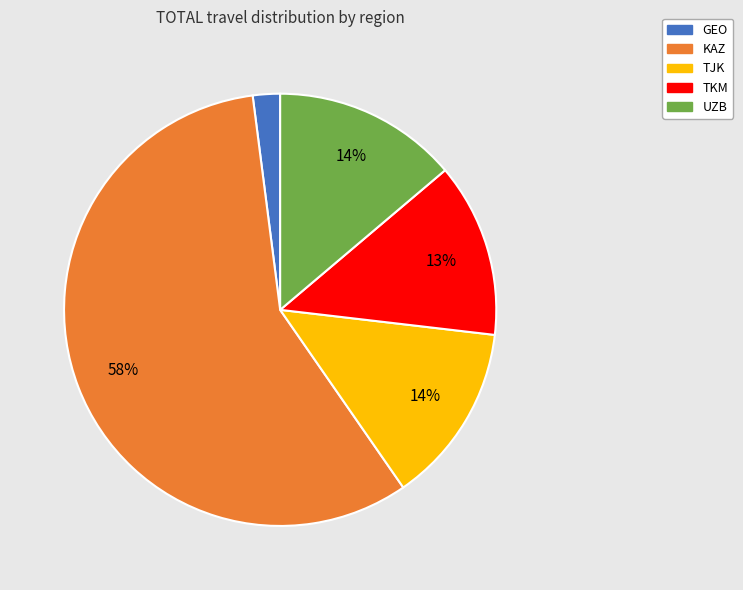

To the nearest percent, what is the difference between the UZB and KAZ slice percentages?

44%